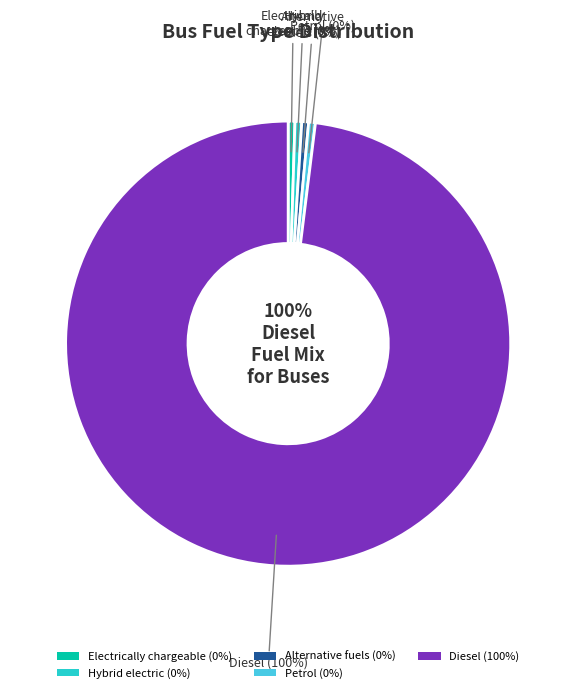

Between Diesel and Alternative fuels, which is larger?

Diesel